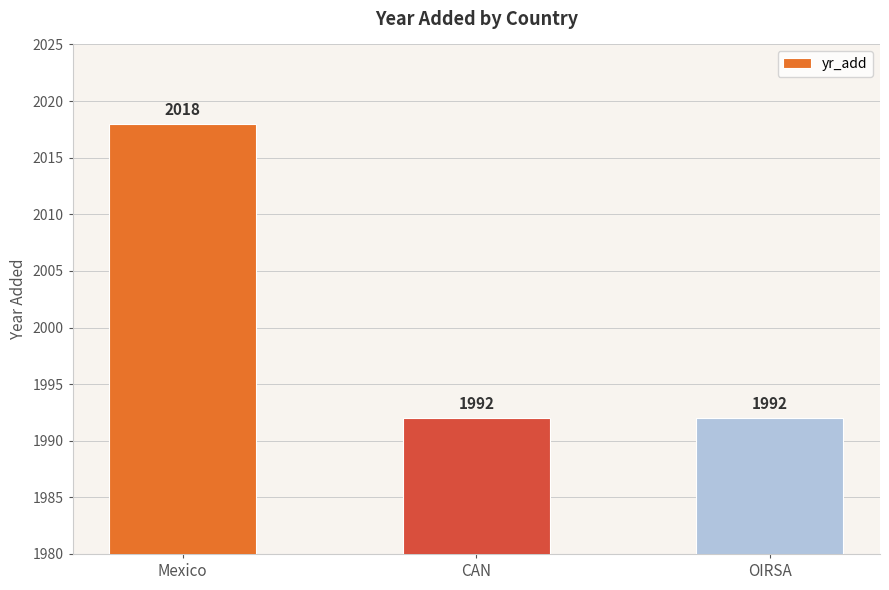

Is it true that the value at CAN is 1992?

True